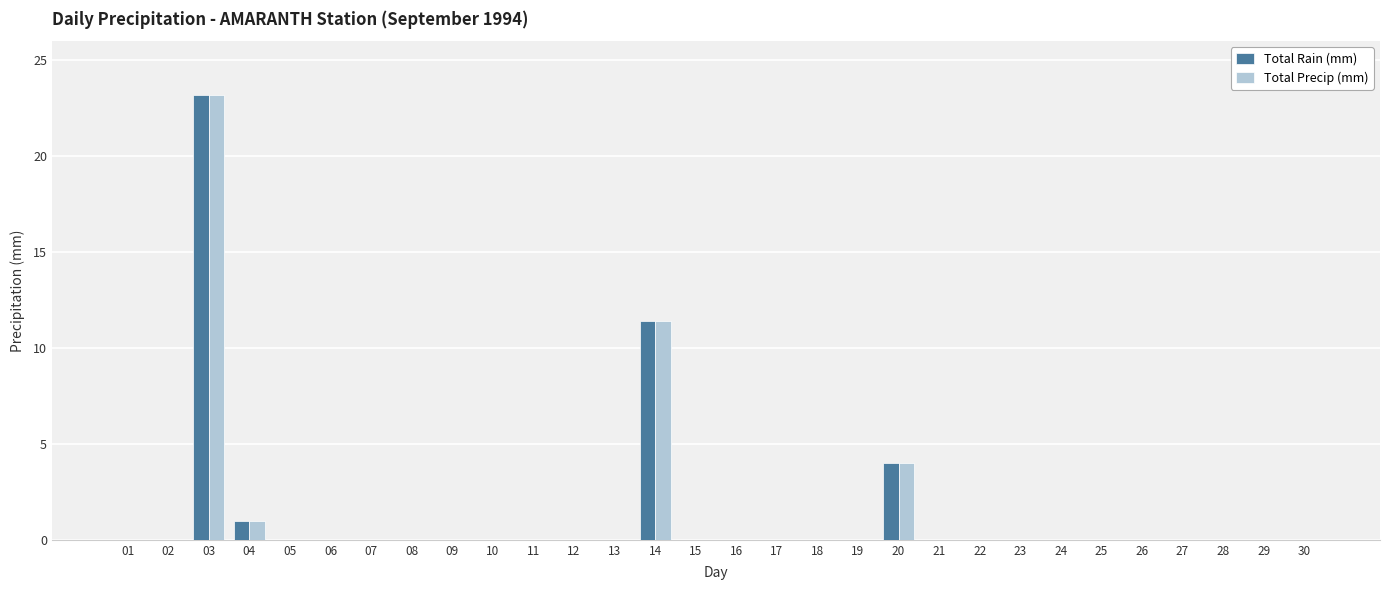

Where is Total Rain (mm) nearest to the value 11?

14